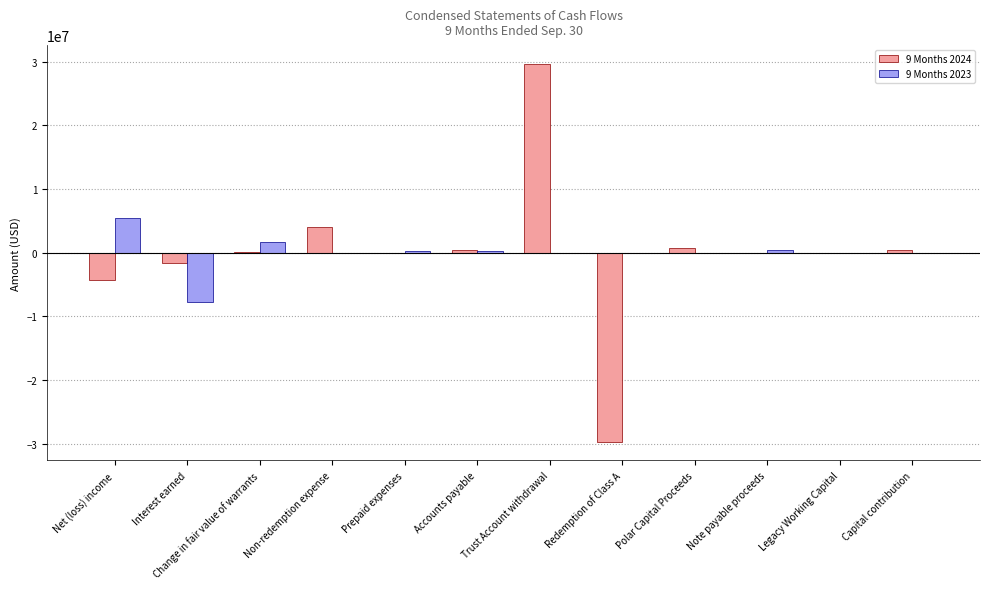

The 9 Months 2024 series shows -17388926 at Redemption of Class A. True or false?

False